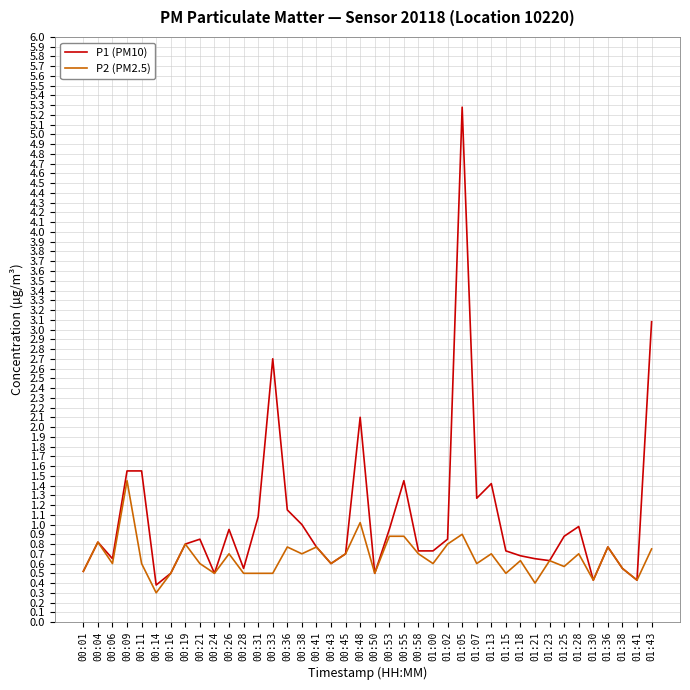

List the series in order of their overall mean, lowest first.

P2 (PM2.5), P1 (PM10)